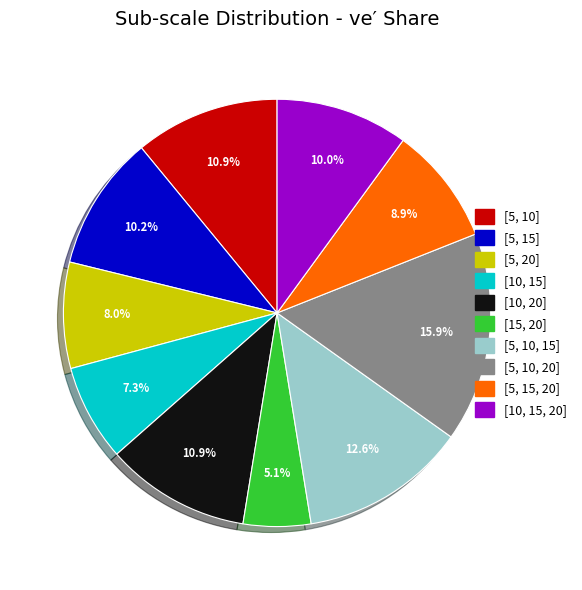

Is it true that [15, 20] is 5% of the pie?

True